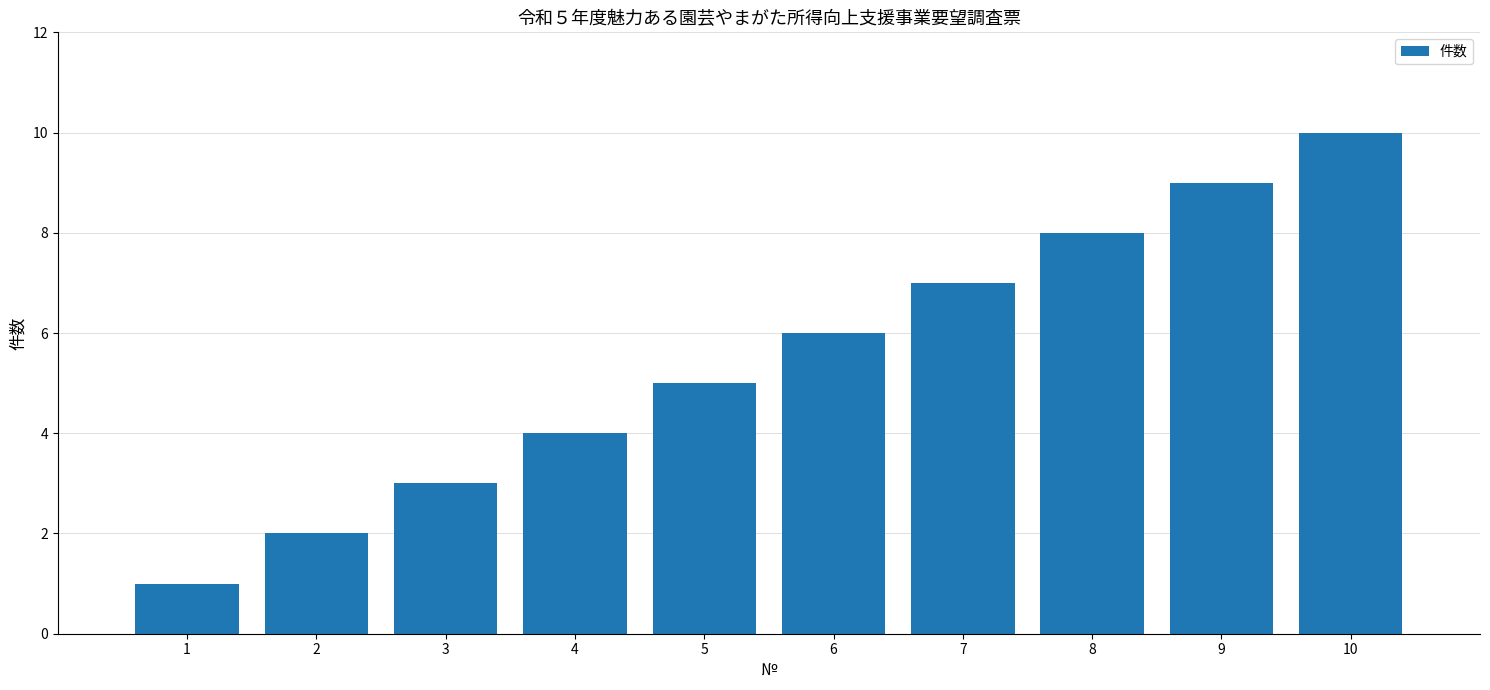

How many categories are shown in the chart?

10